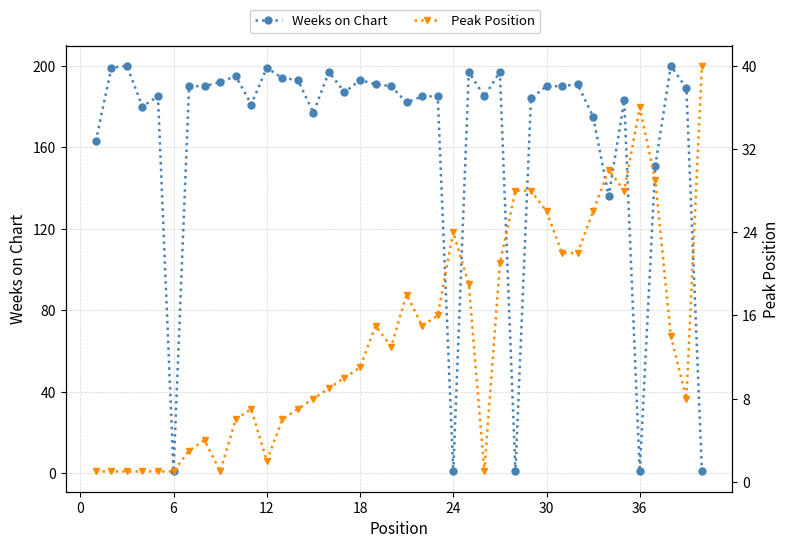

What are all the series names shown in the legend?

Weeks on Chart, Peak Position